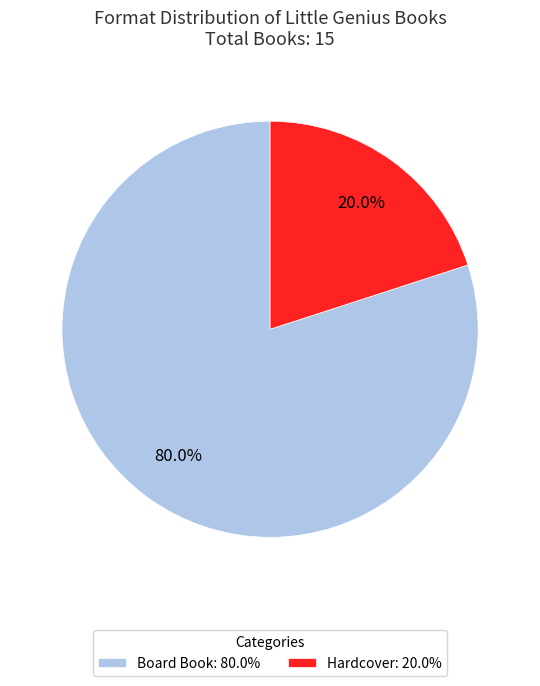

Which slice is the largest?

Board Book